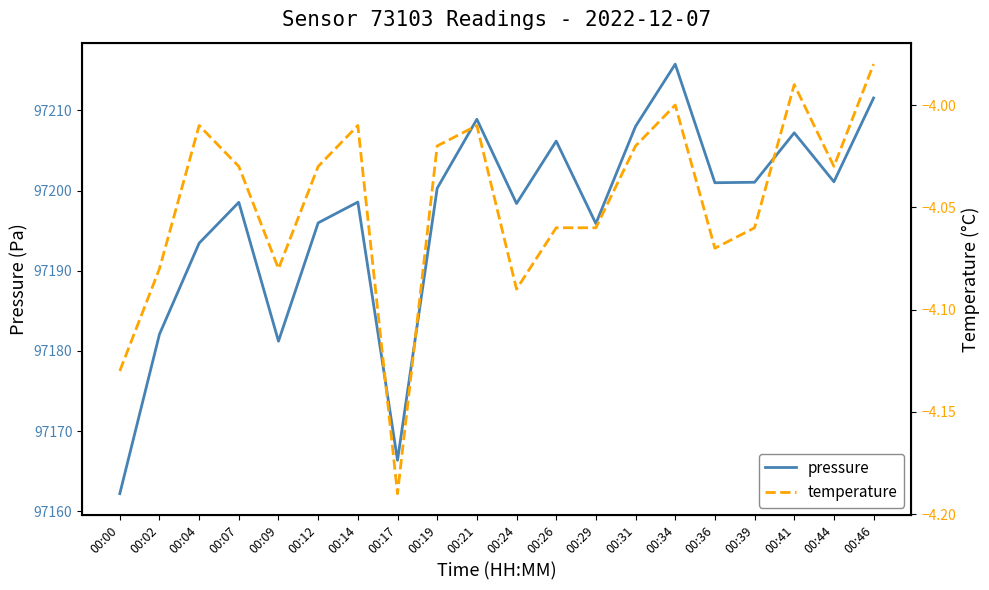

What is the minimum value shown in the chart?

-4.2